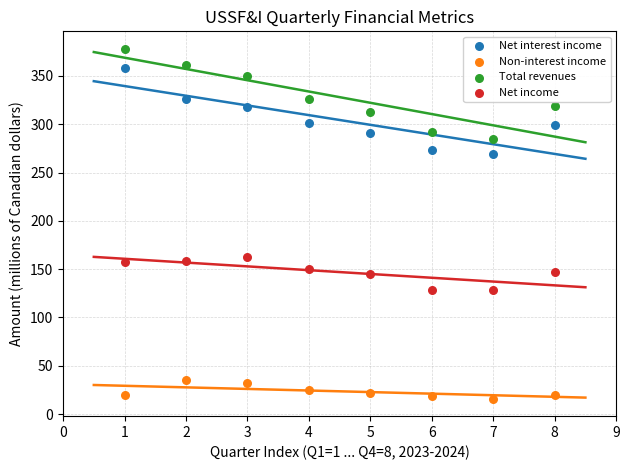

What is the X range (max minus min) for the scatter plot?

7